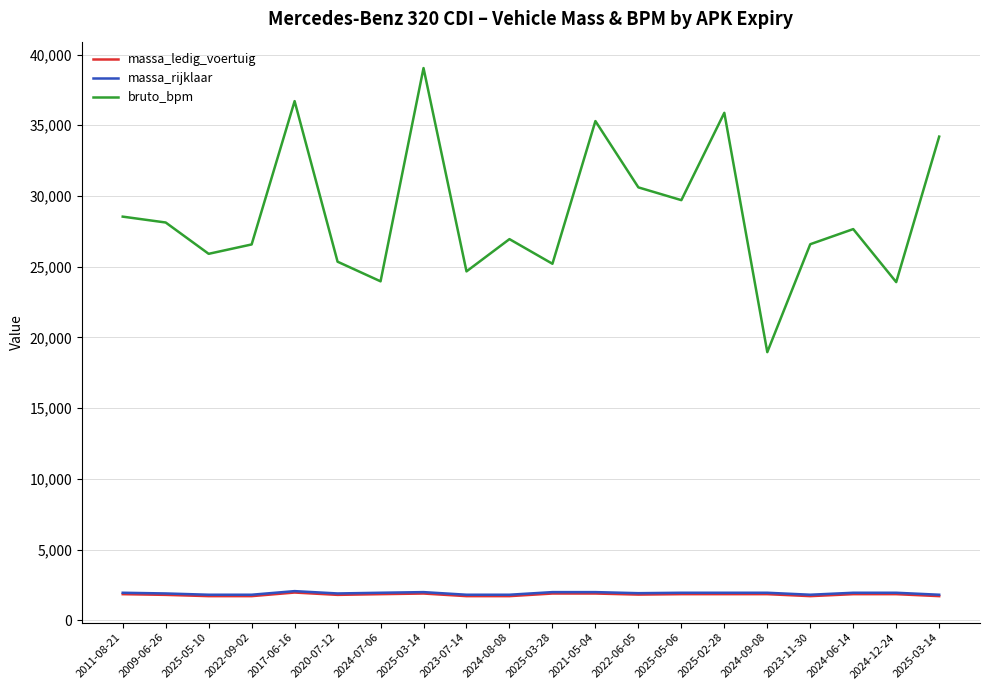

True or false: massa_ledig_voertuig and massa_rijklaar intersect in this chart.

False